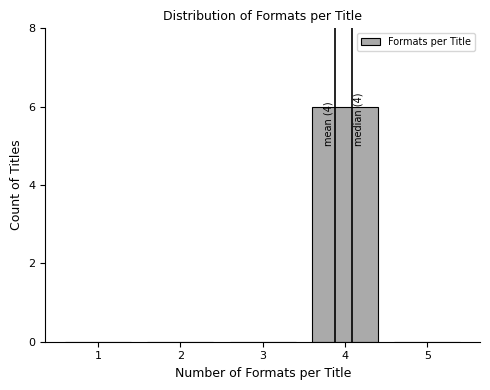

Reading right to left, extract all data points from this chart.

5=0	4=6	3=0	2=0	1=0